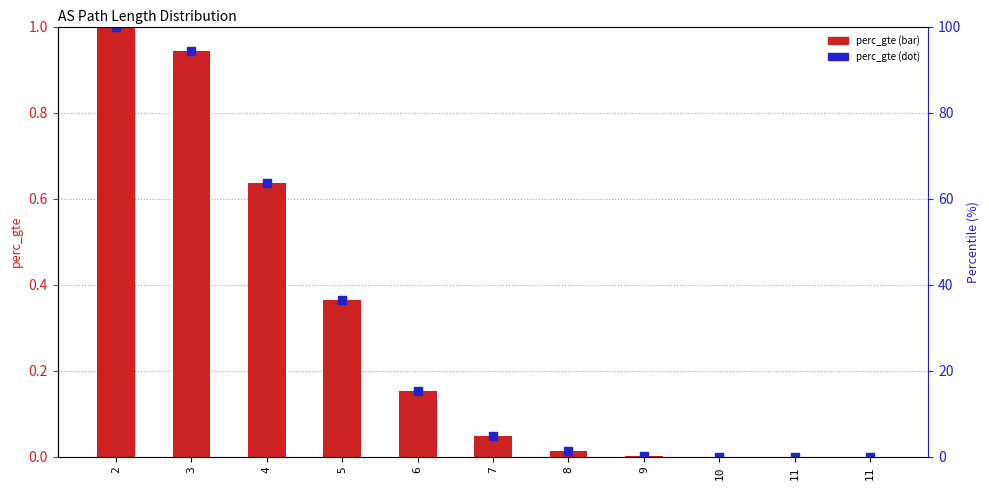

What are all the series names shown in the legend?

perc_gte (bar), perc_gte (dot)